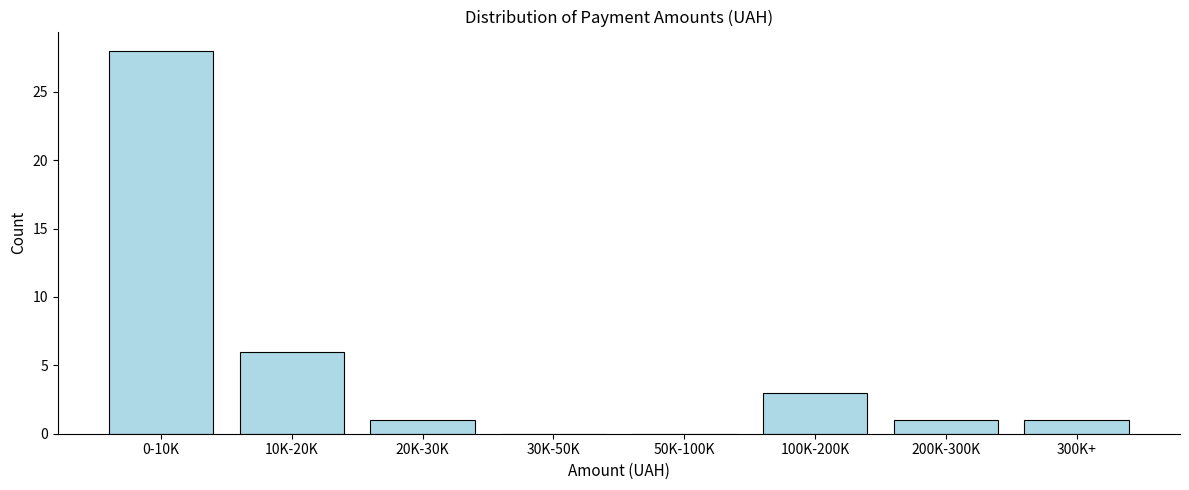

Reading left to right, what are all the values shown in this chart?

0-10K=28	10K-20K=6	20K-30K=1	30K-50K=0	50K-100K=0	100K-200K=3	200K-300K=1	300K+=1